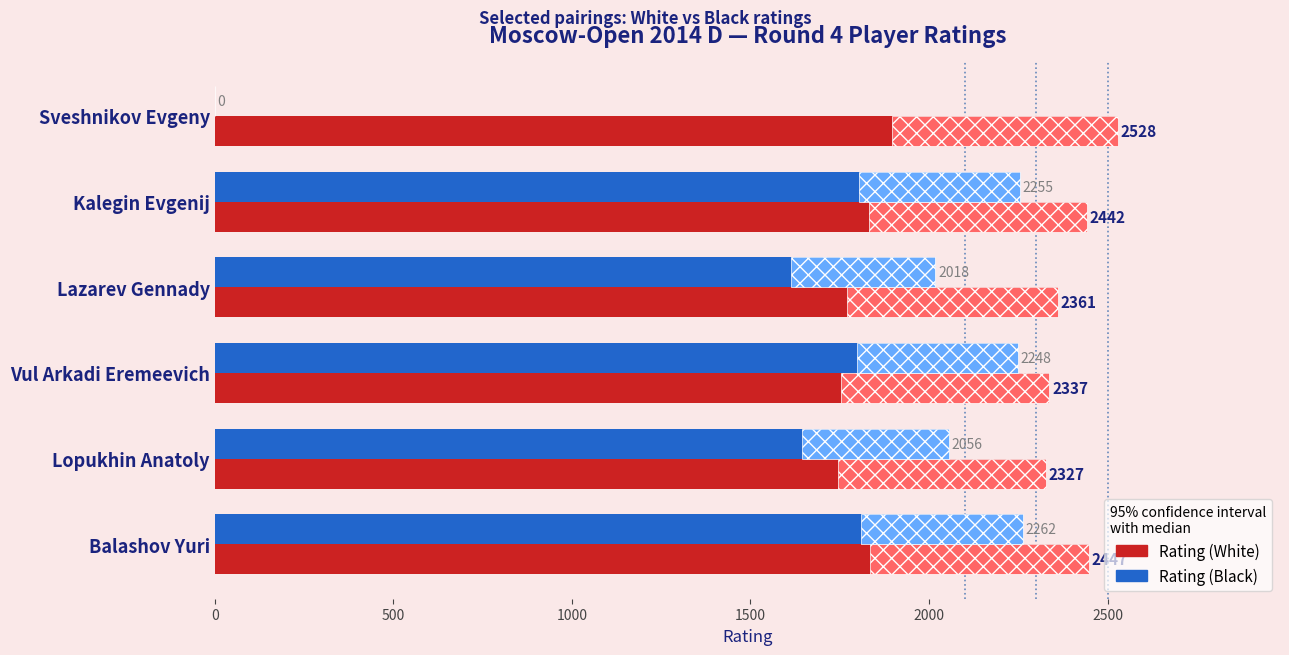

At Lopukhin Anatoly, list the series in order from smallest to largest.

Rating (Black), Rating (White)